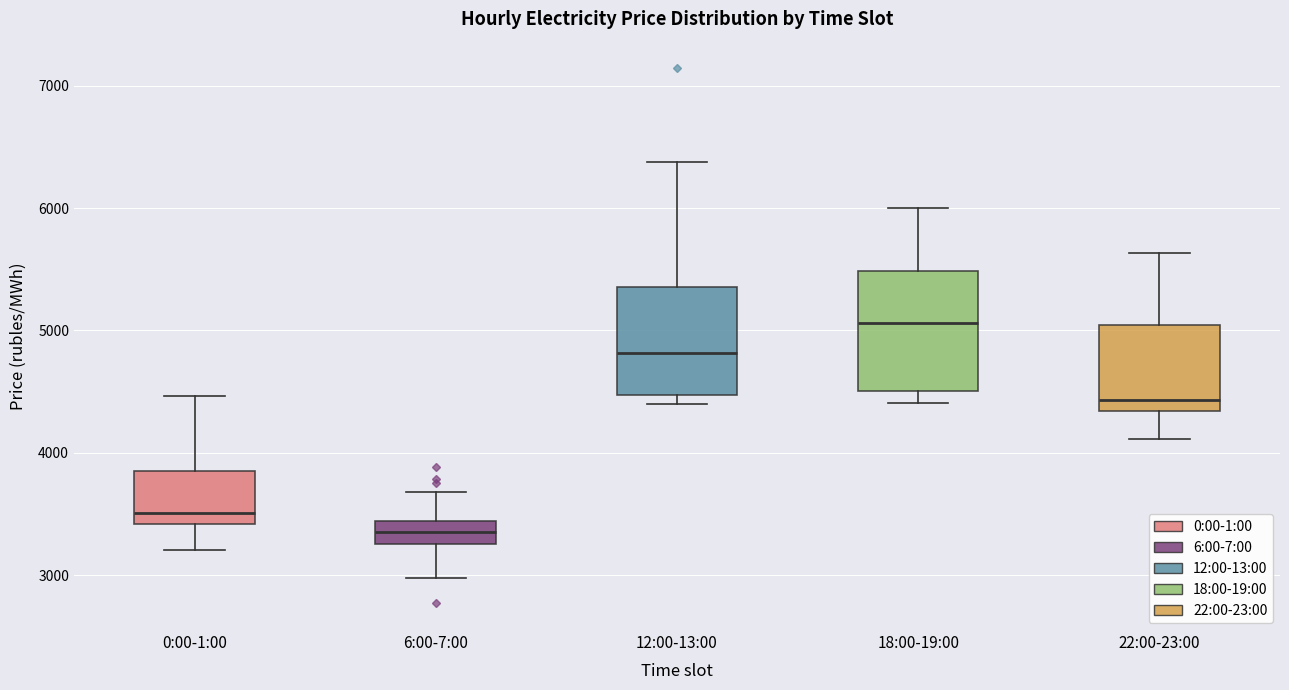

Reading left to right, read every box against the y-axis: the position of its median line, the range the box covers, and the ends of its whiskers. The values are not printed on the chart, so give them approximately, as read against the axis.

0:00-1:00: median 3500, box 3400 to 3900, whiskers 3200 to 4500
6:00-7:00: median 3300 (inside the box), box 3300 to 3400, whiskers 3000 to 3700
12:00-13:00: median 4800, box 4500 to 5400, whiskers 4400 to 6400
18:00-19:00: median 5100, box 4500 to 5500, whiskers 4400 to 6000
22:00-23:00: median 4400, box 4300 to 5000, whiskers 4100 to 5600